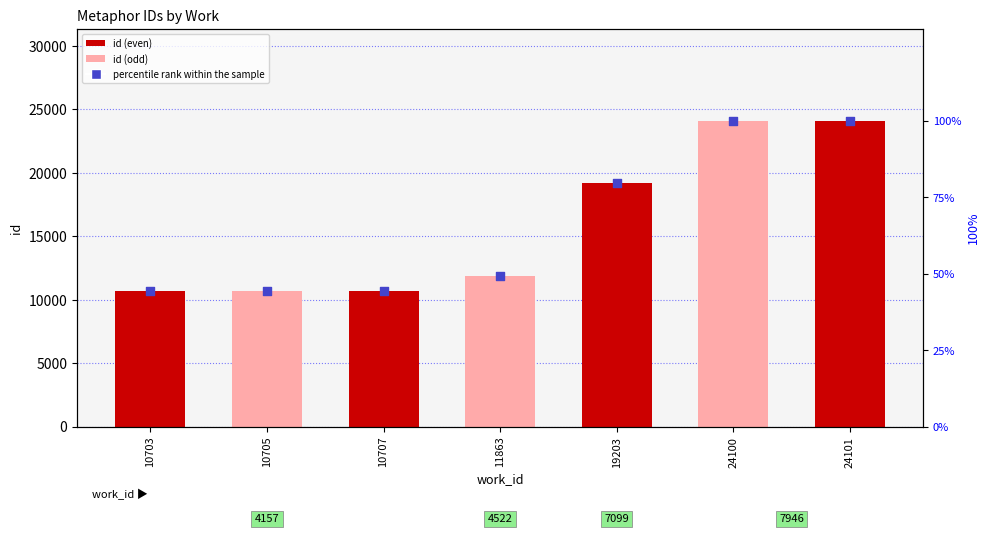

Which series has the largest total across all categories?

id